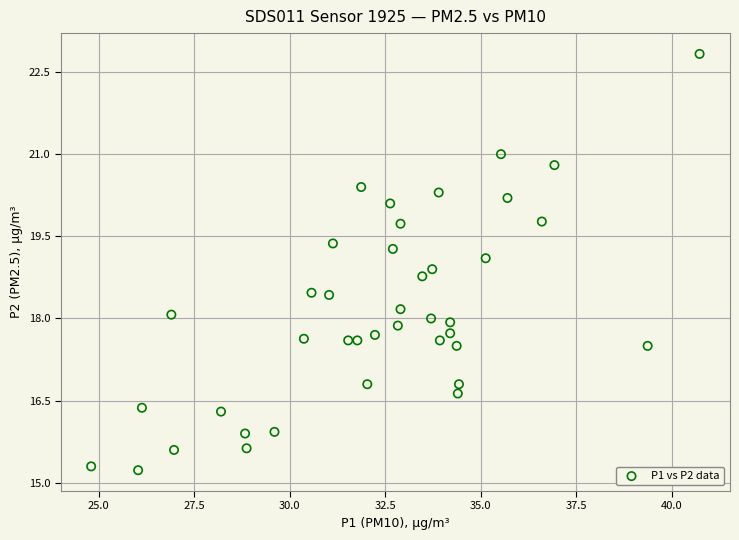

What is the range of Y values (max minus min)?

7.6